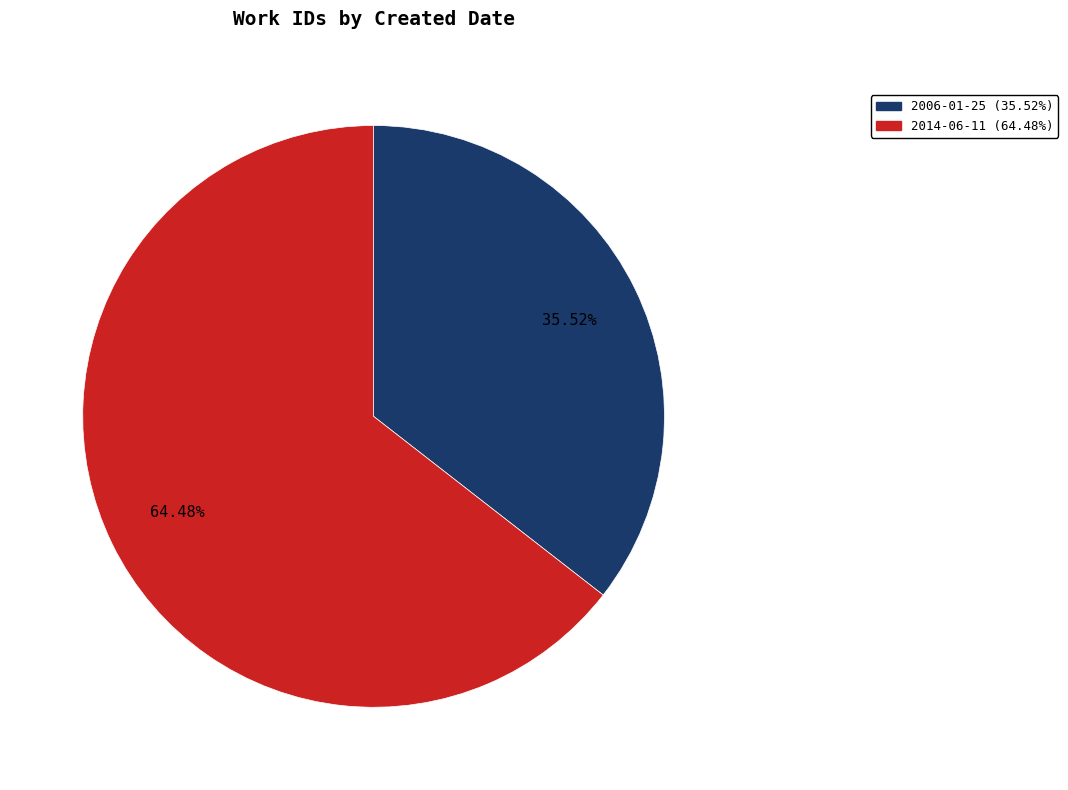

To the nearest percent, what is the difference between the 2006-01-25 and 2014-06-11 slice percentages?

29%